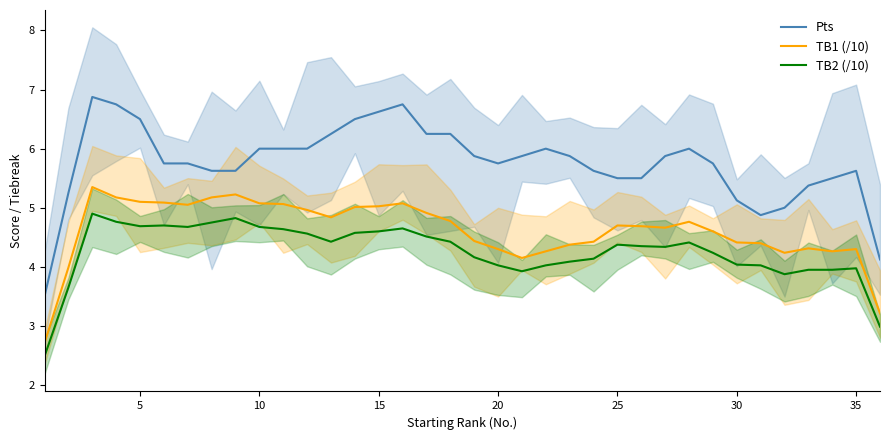

True or false: TB1 (/10) and TB2 (/10) cross at least once.

False